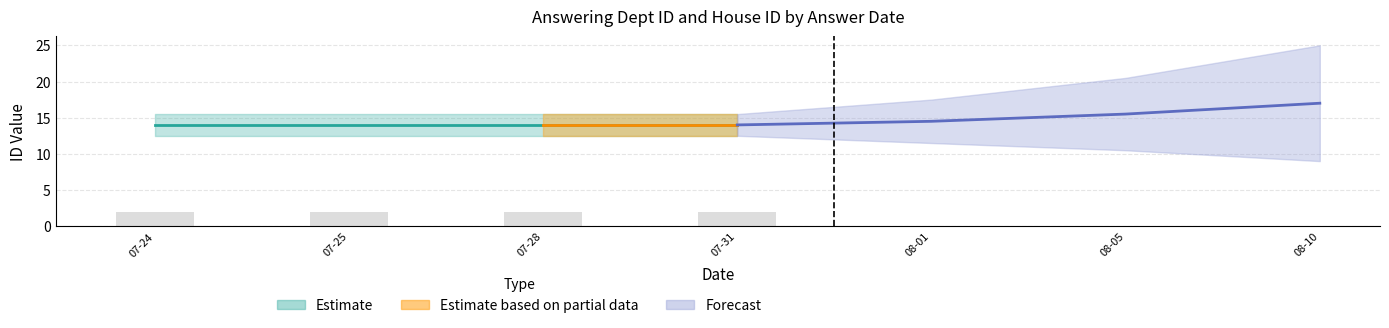

At which label is house id closest to 2?

2017-07-24